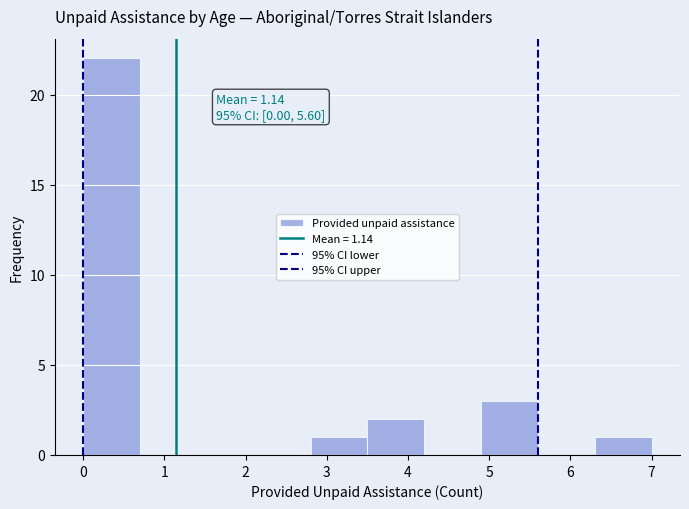

Which range on the x-axis has the tallest bar?

0.0 to 0.7